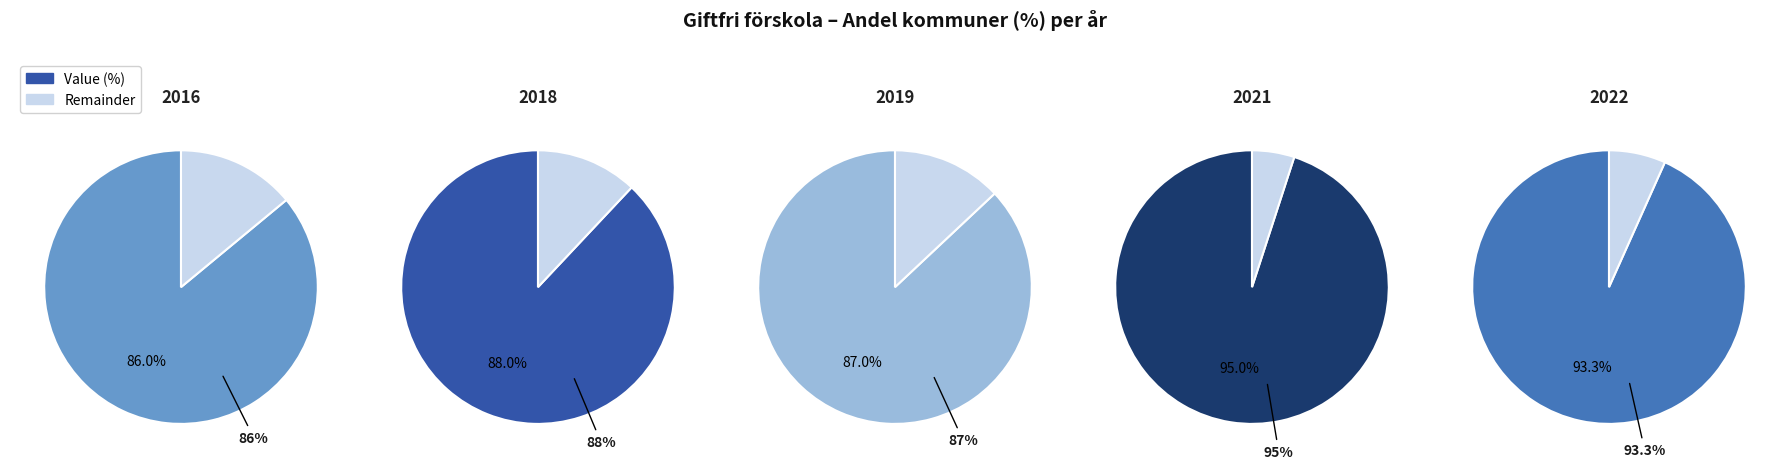

What portion of the pie excludes 2016?

80.9%